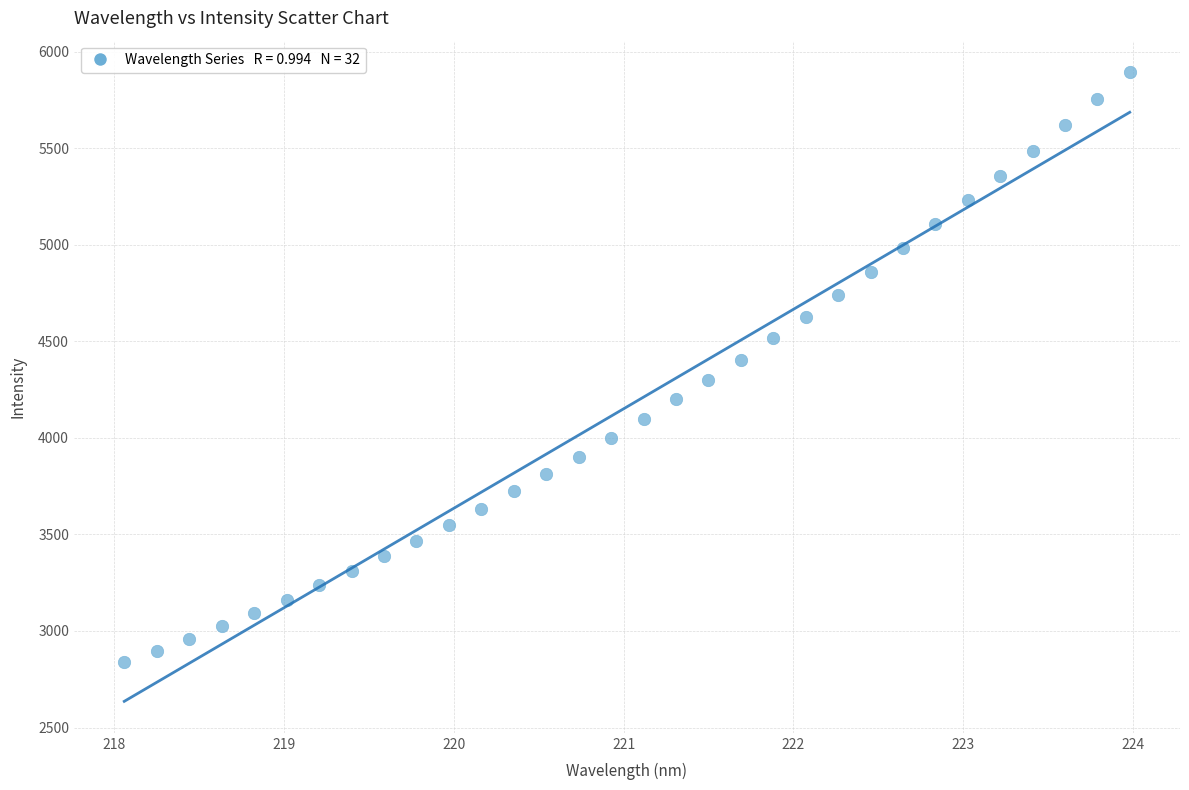

What is the range of X values (max minus min)?

5.9